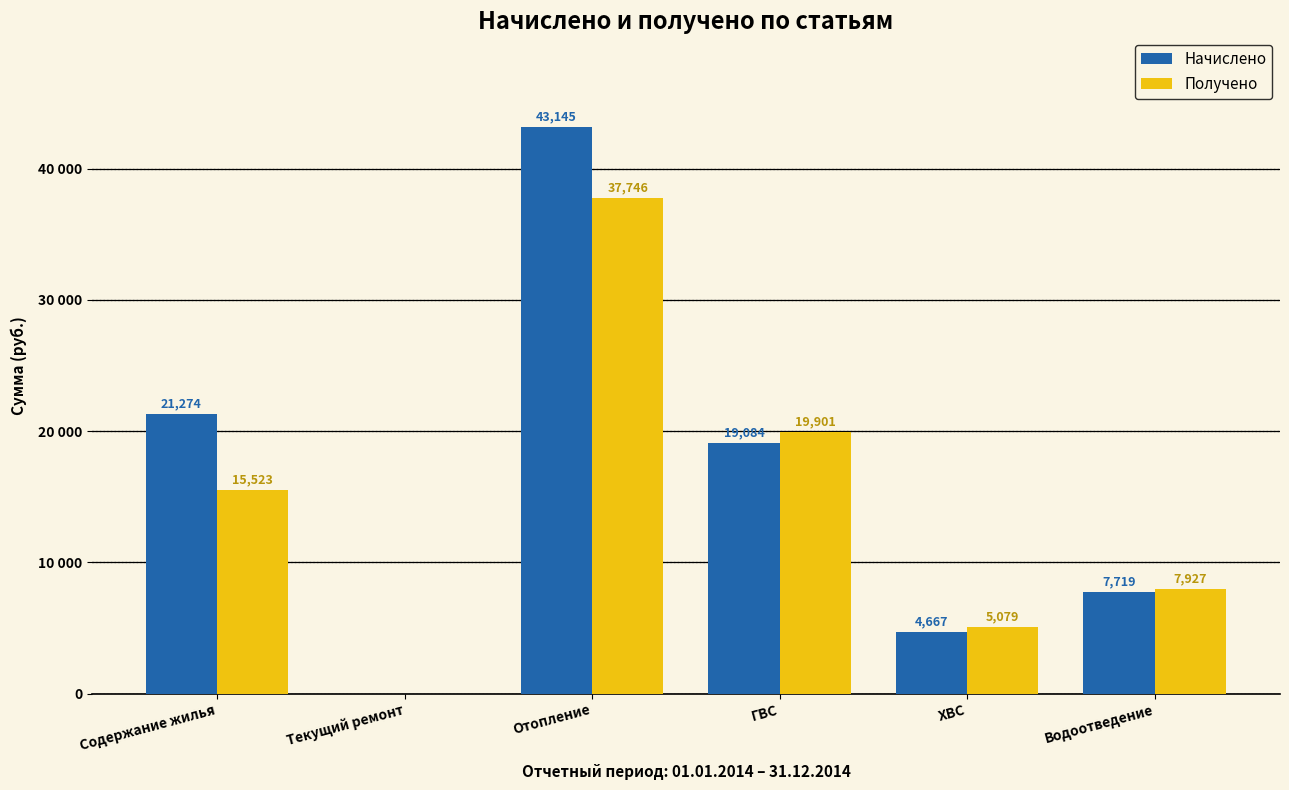

What are all the series names shown in the legend?

Начислено, Получено